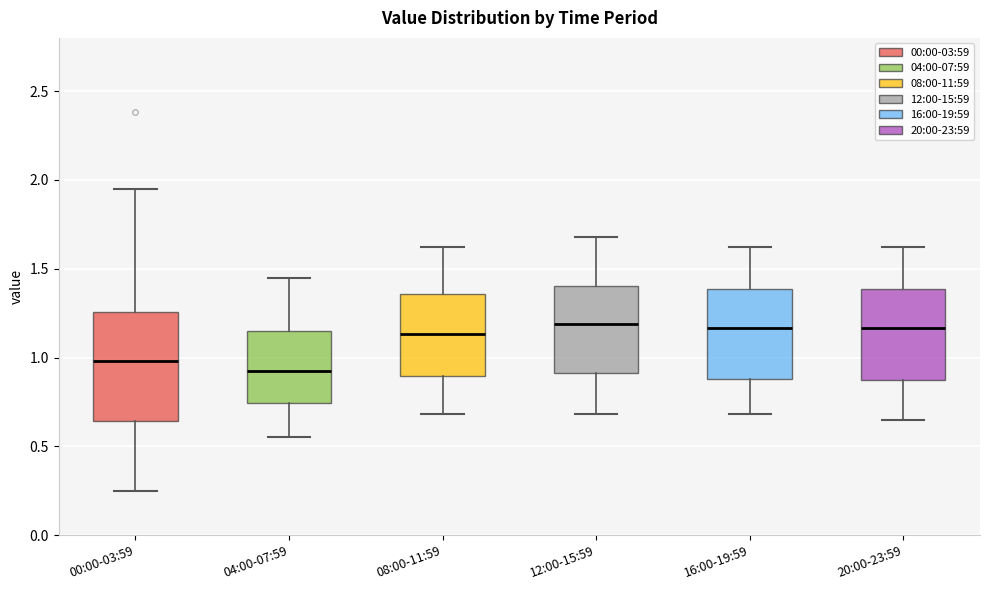

Reading left to right, transcribe this box plot: for each box, give where its median line is, the range the box spans, and where its two whiskers end, as read against the y-axis. The values are not printed on the chart, so give them approximately, as read against the axis.

00:00-03:59: median 1.00, box 0.65 to 1.25, whiskers 0.25 to 1.95
04:00-07:59: median 0.95, box 0.75 to 1.15, whiskers 0.55 to 1.45
08:00-11:59: median 1.15, box 0.90 to 1.35, whiskers 0.70 to 1.60
12:00-15:59: median 1.20, box 0.90 to 1.40, whiskers 0.70 to 1.70
16:00-19:59: median 1.15, box 0.90 to 1.40, whiskers 0.70 to 1.60
20:00-23:59: median 1.15, box 0.85 to 1.40, whiskers 0.65 to 1.60